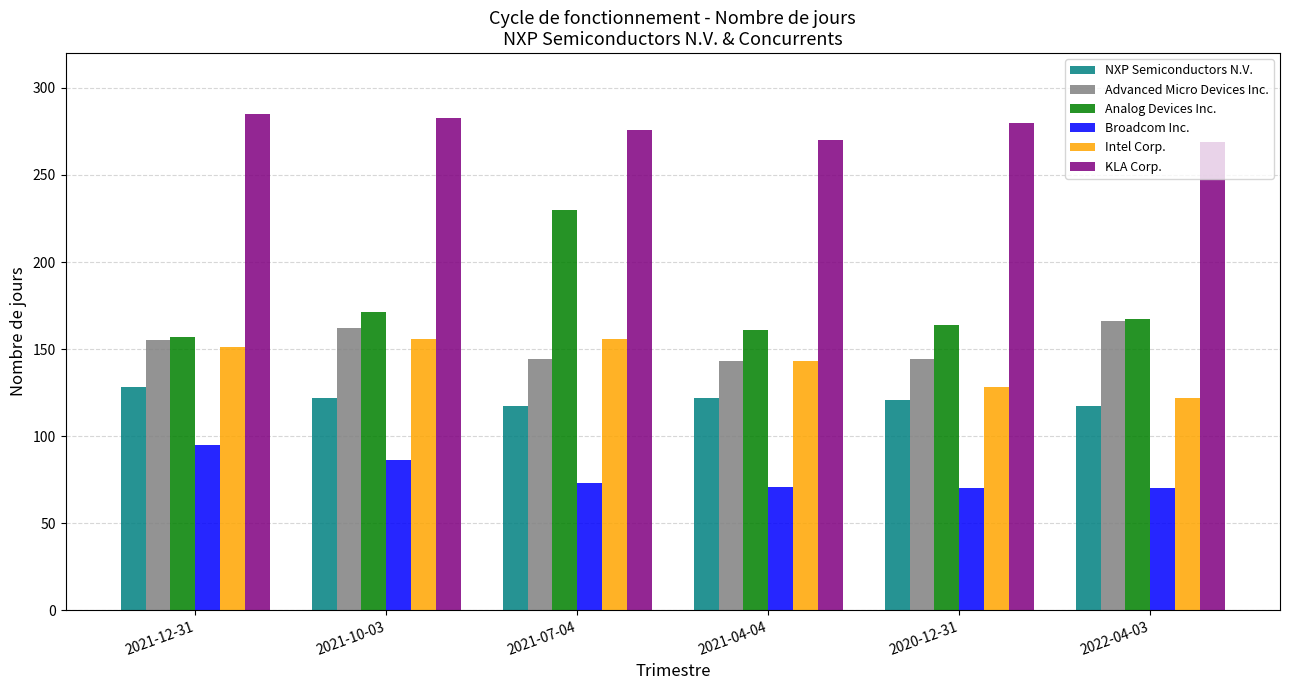

True or false: Analog Devices Inc. has a value of 110 at 2021-10-03.

False